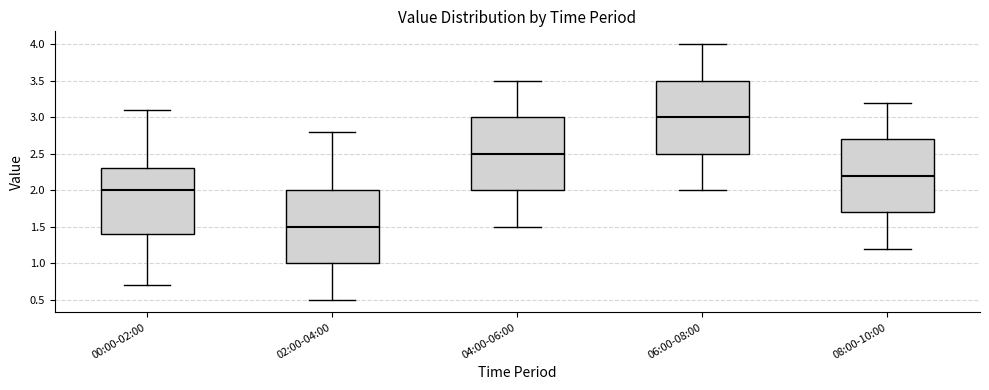

Where is the lower edge of the box for 04:00-06:00 on the y-axis? The values are not printed on the chart, so give them approximately, as read against the axis.

2.0